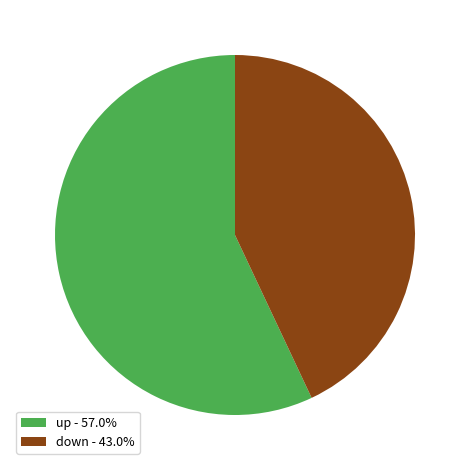

Is there any slice that represents more than half of the pie?

Yes